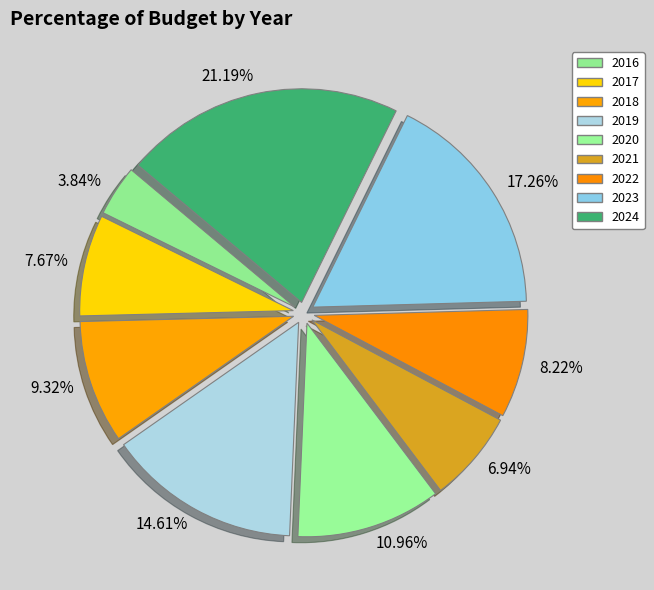

Rank the categories by value from lowest to highest.

3.84%, 6.94%, 7.67%, 8.22%, 9.32%, 10.96%, 14.61%, 17.26%, 21.19%